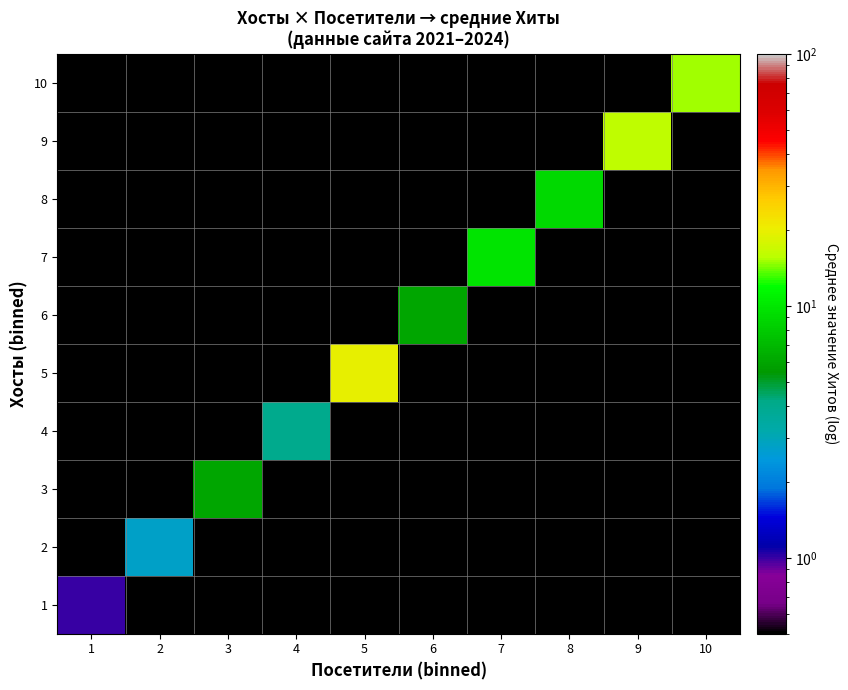

At which category is the sum across all series the highest?

5